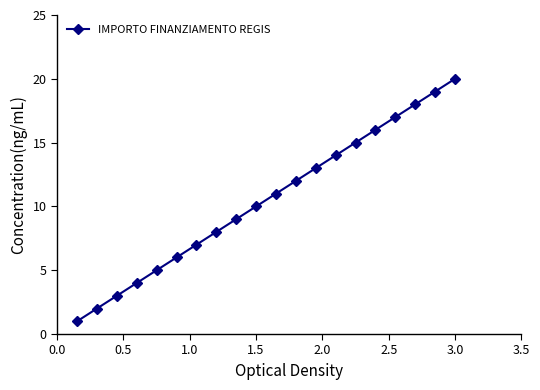

What is the sum of all values?

210